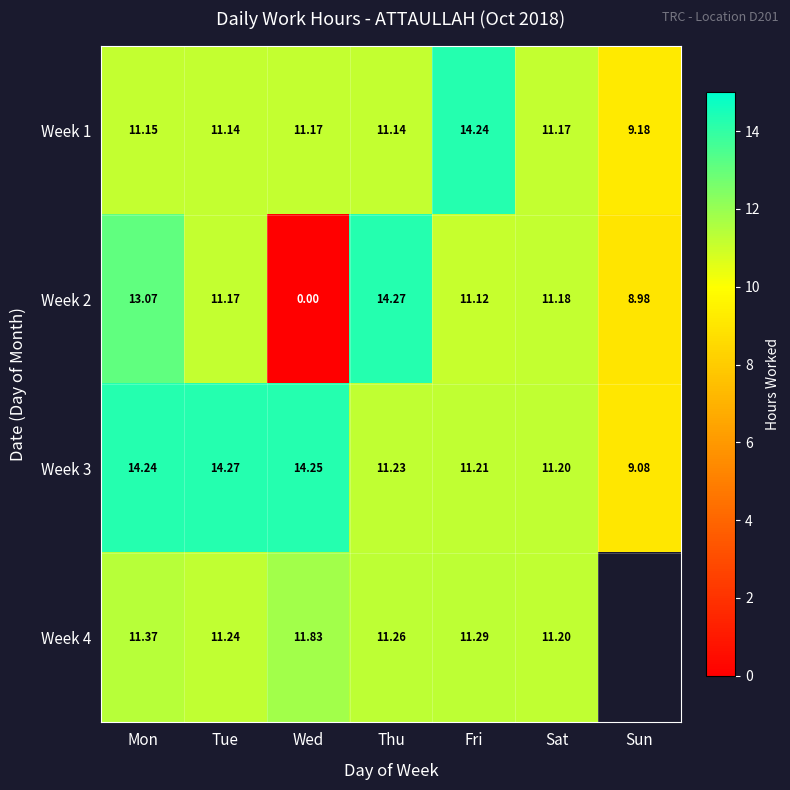

What is the maximum value shown in the chart?

14.3